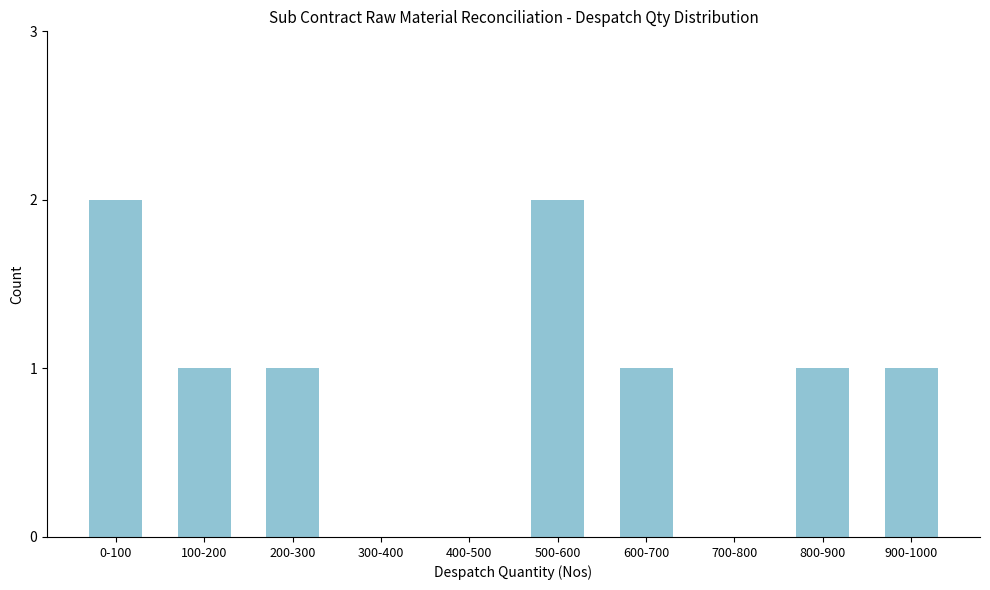

Reading right to left, extract all data points from this chart.

900-1000=1	800-900=1	700-800=0	600-700=1	500-600=2	400-500=0	300-400=0	200-300=1	100-200=1	0-100=2